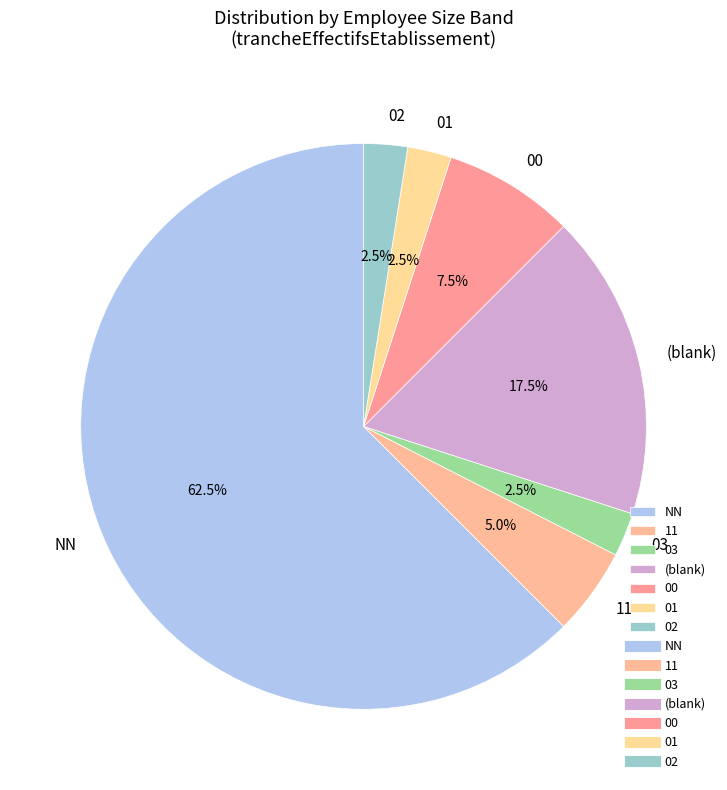

To the nearest percent, what is the average slice percentage?

14%